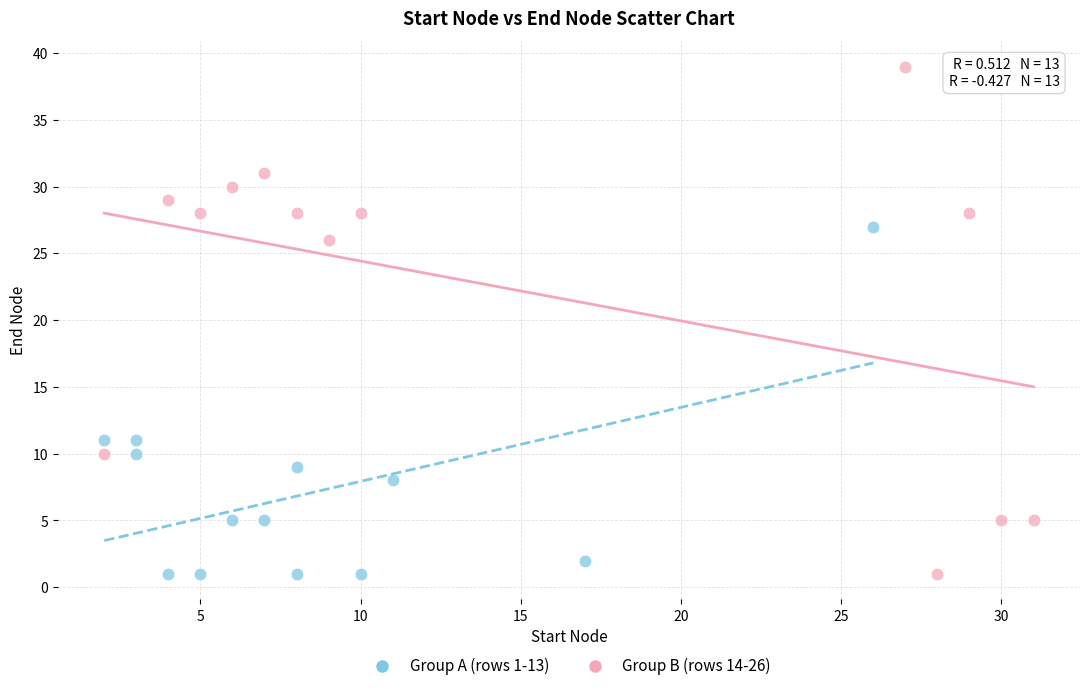

Which series reaches the maximum Y coordinate?

Group B (rows 14-26)